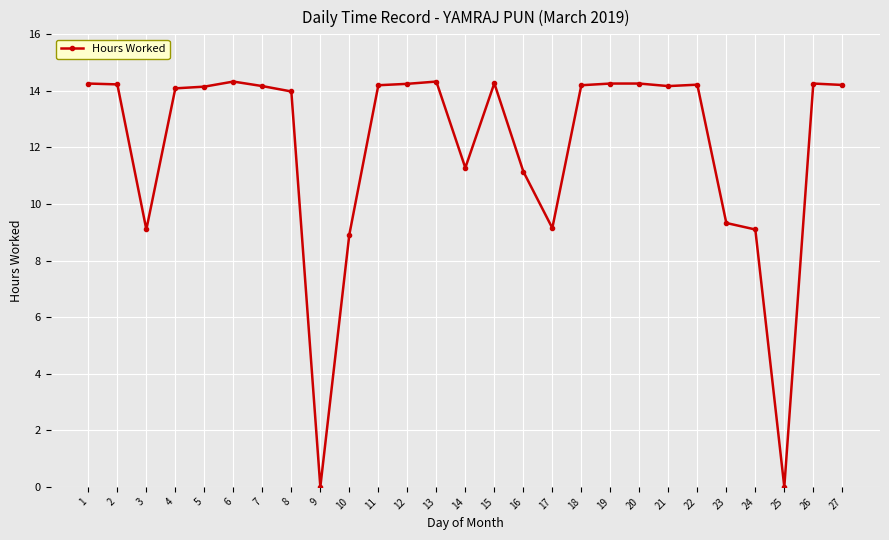

The chart shows a value of 14.3 at 13. True or false?

True